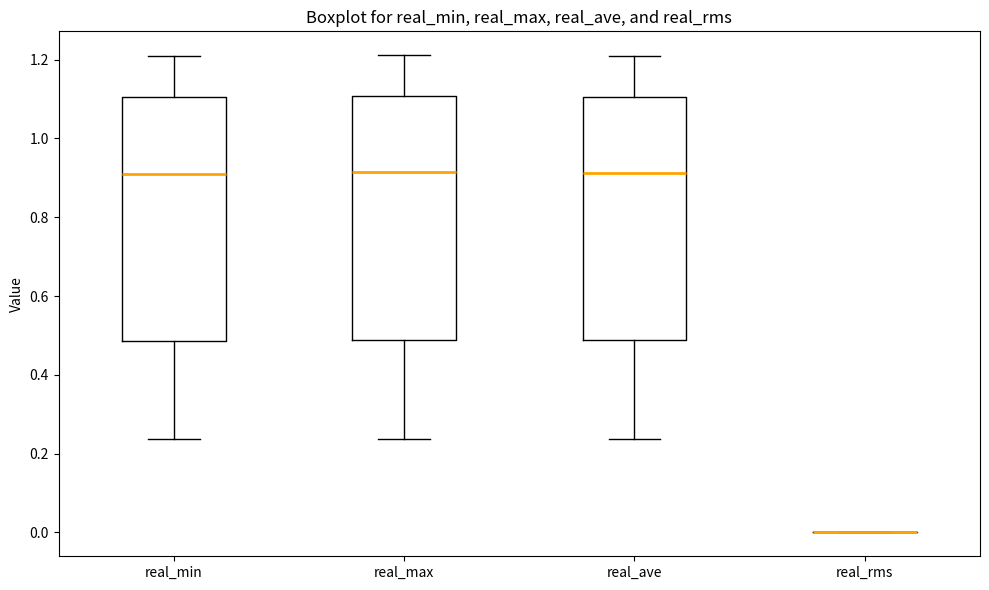

Where is the lower edge of the box for real_max on the y-axis? The values are not printed on the chart, so give them approximately, as read against the axis.

0.48